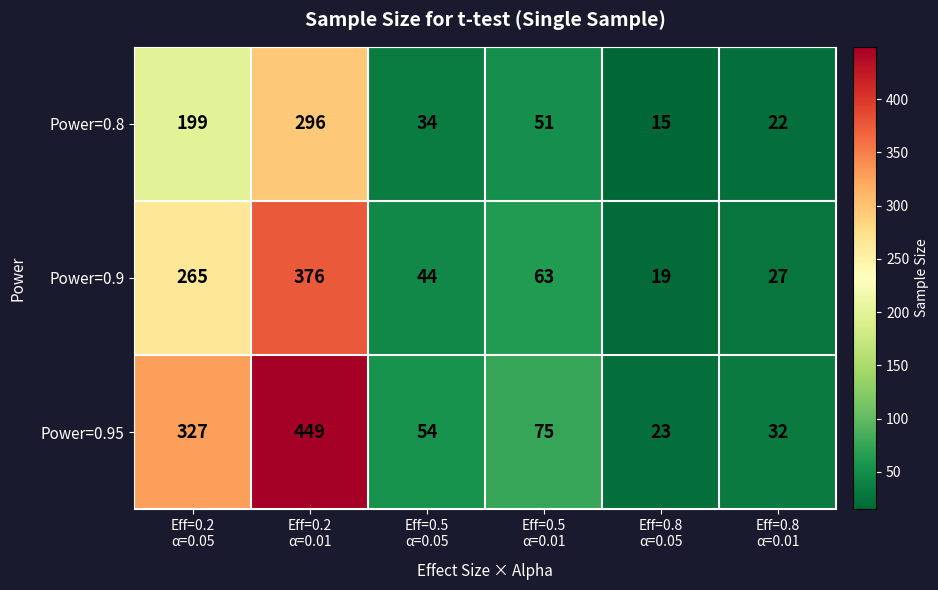

Which series has the largest total across all categories?

Power=0.95